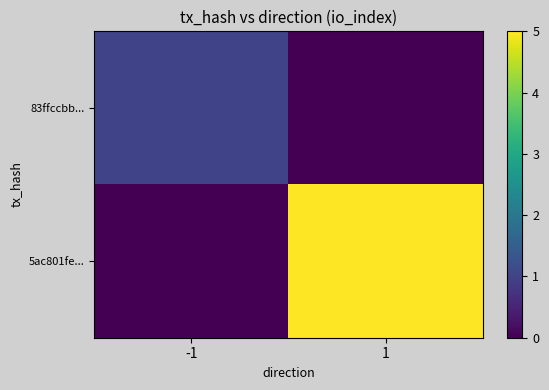

Which series has the largest range (max minus min)?

5ac801fe...